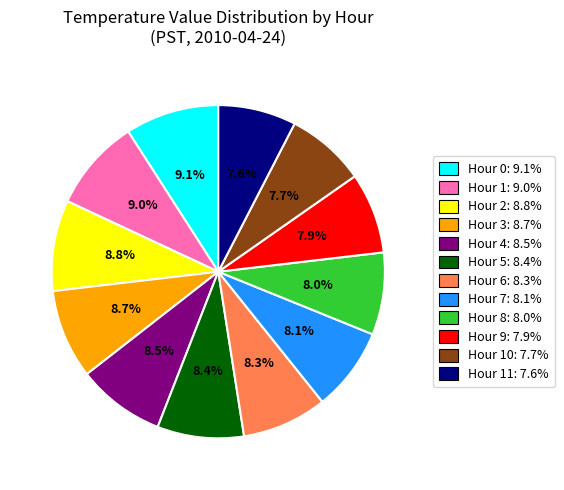

Does Hour 10: 7.7% represent more than half of the total?

No